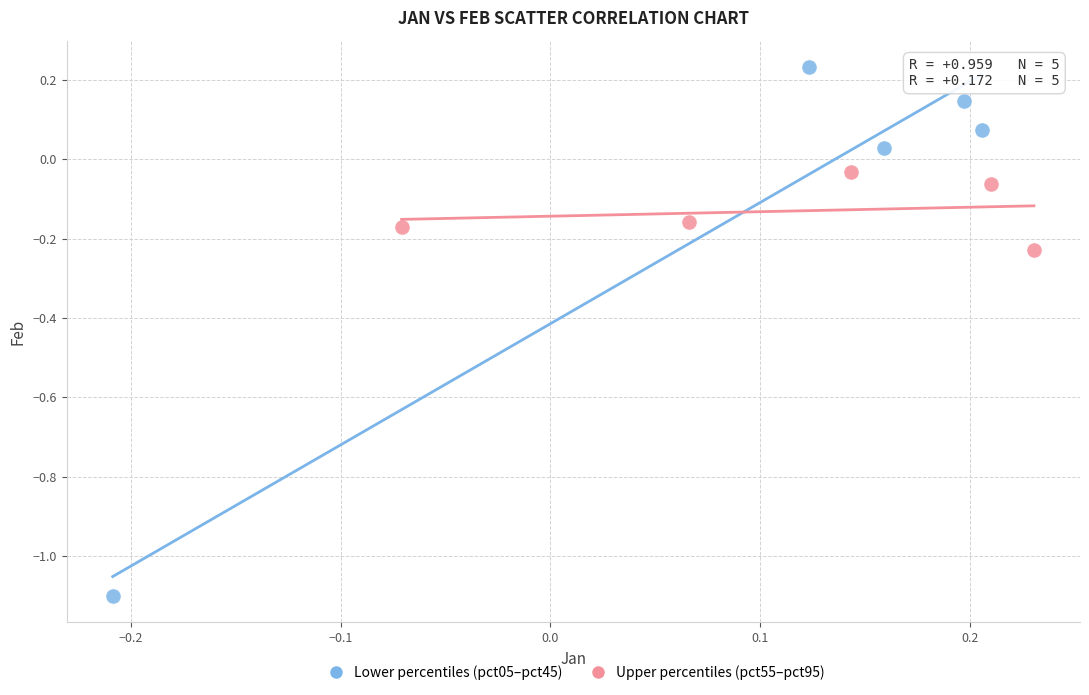

Which series has the widest spread of Y values?

Lower percentiles (pct05–pct45)